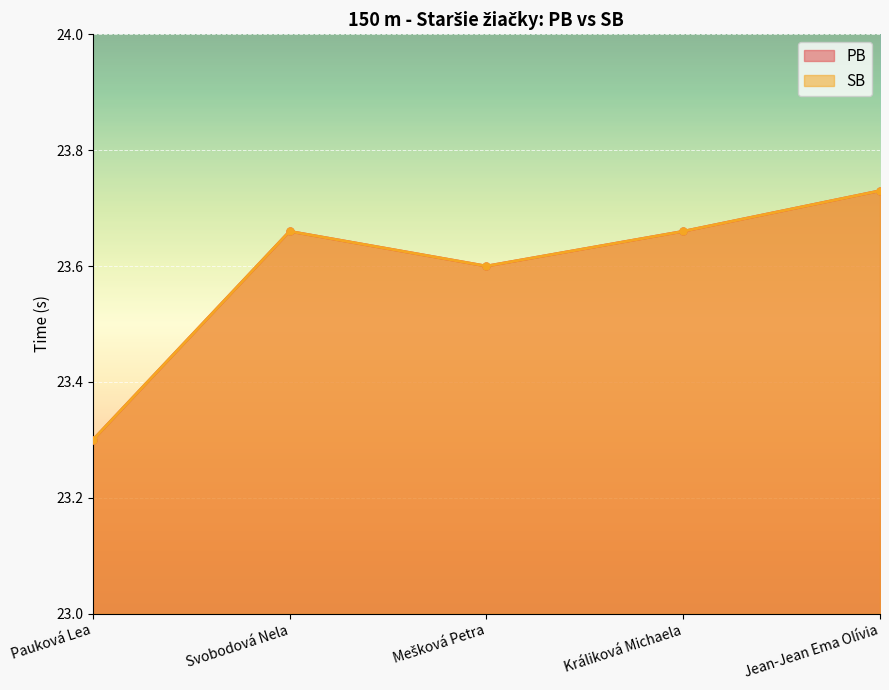

Reading left to right, transcribe all the data shown in this chart.

PB: 23.3	23.7	23.6	23.7	23.7
SB: 23.3	23.7	23.6	23.7	23.7